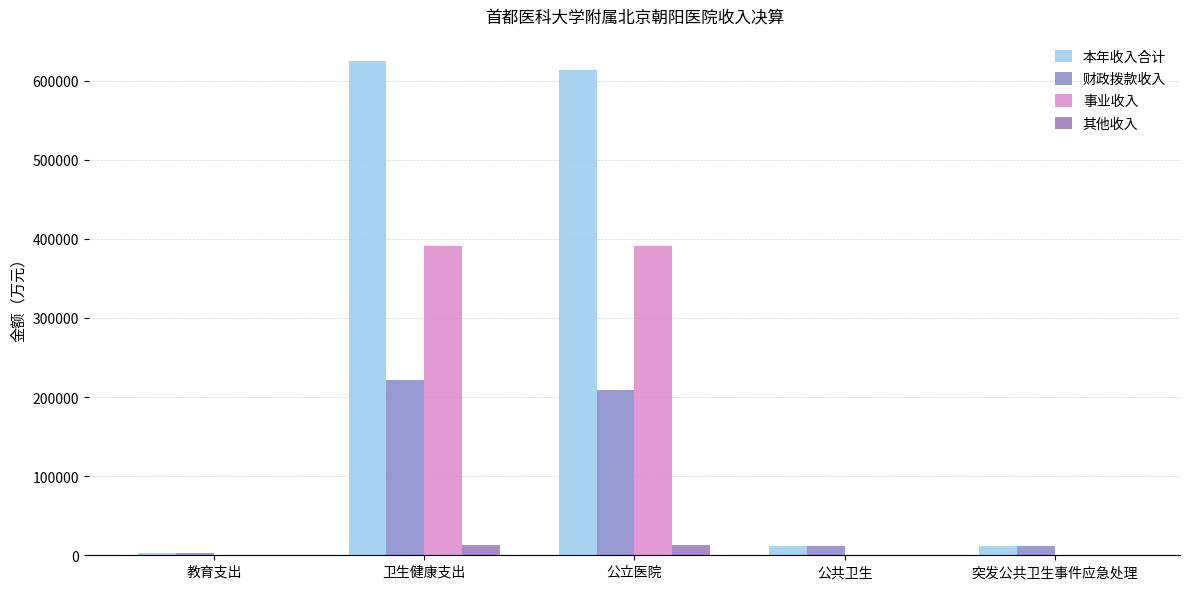

Which series has the largest range (max minus min)?

本年收入合计